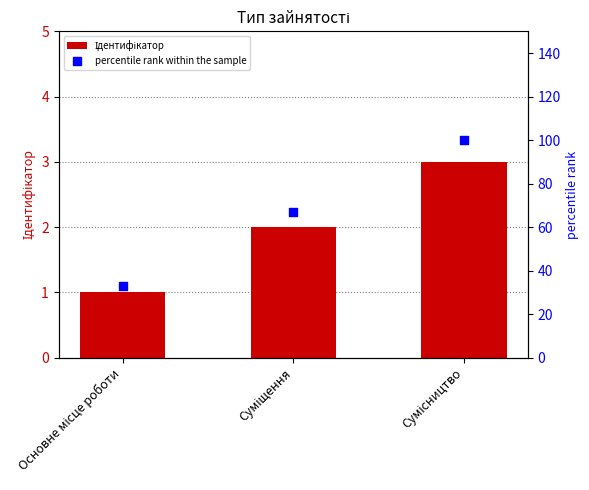

What is the total value across all series at Суміщення?

69